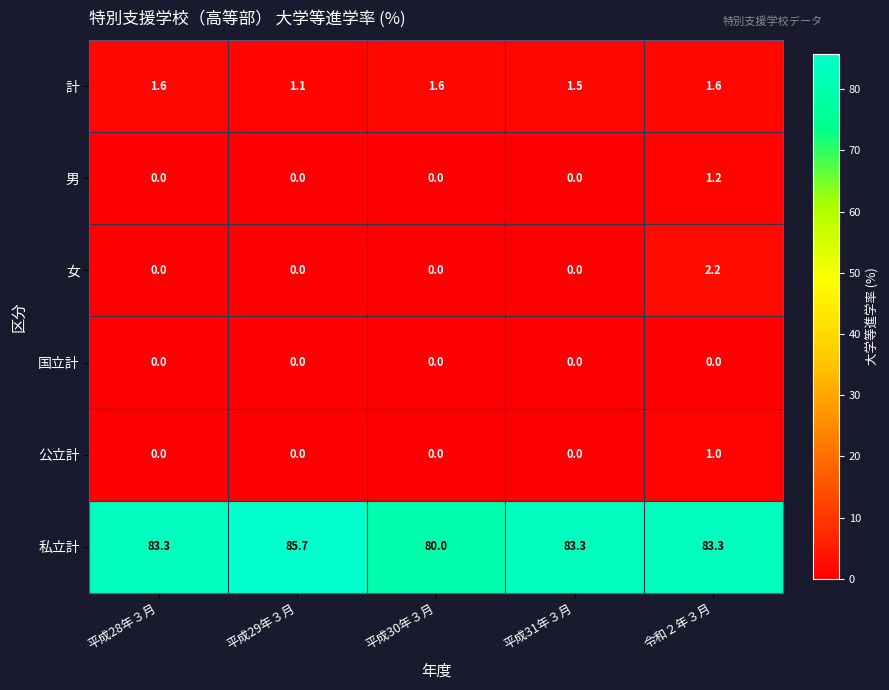

What is the sum of the 男 values at 令和２年３月 and 平成30年３月?

1.2